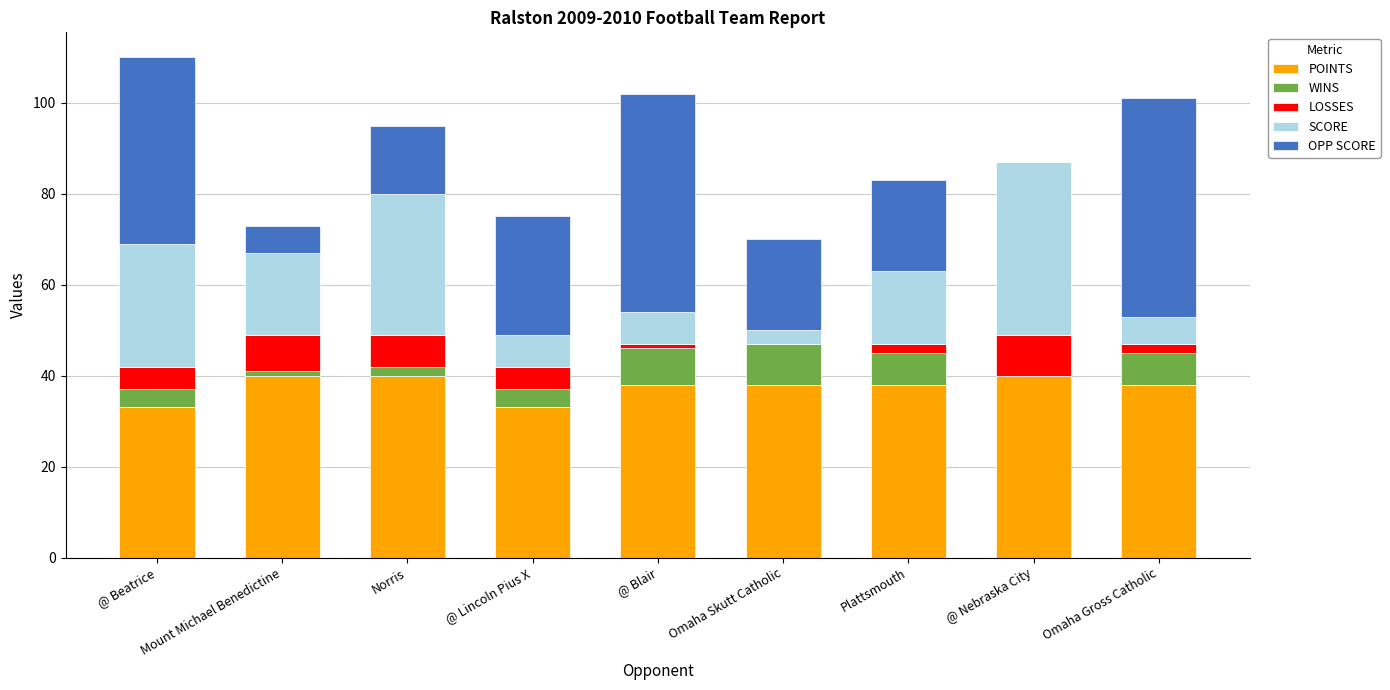

Does the chart contain stacked bars?

Yes